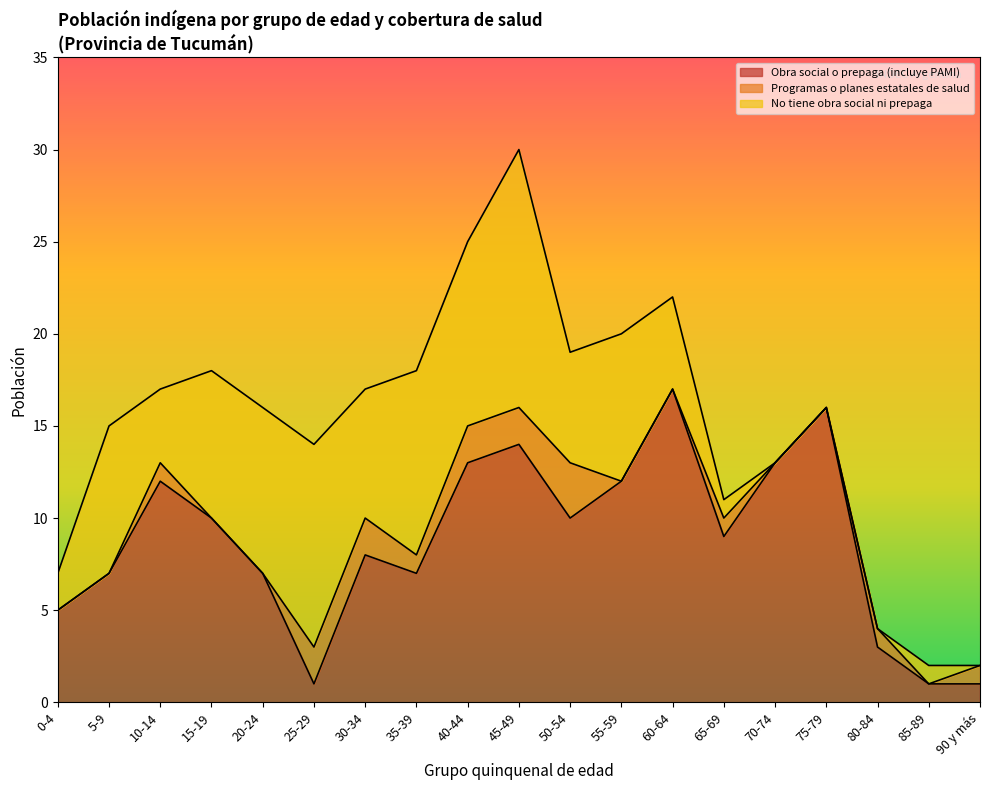

True or false: No tiene obra social ni prepaga has more than 2 interior local peaks.

True